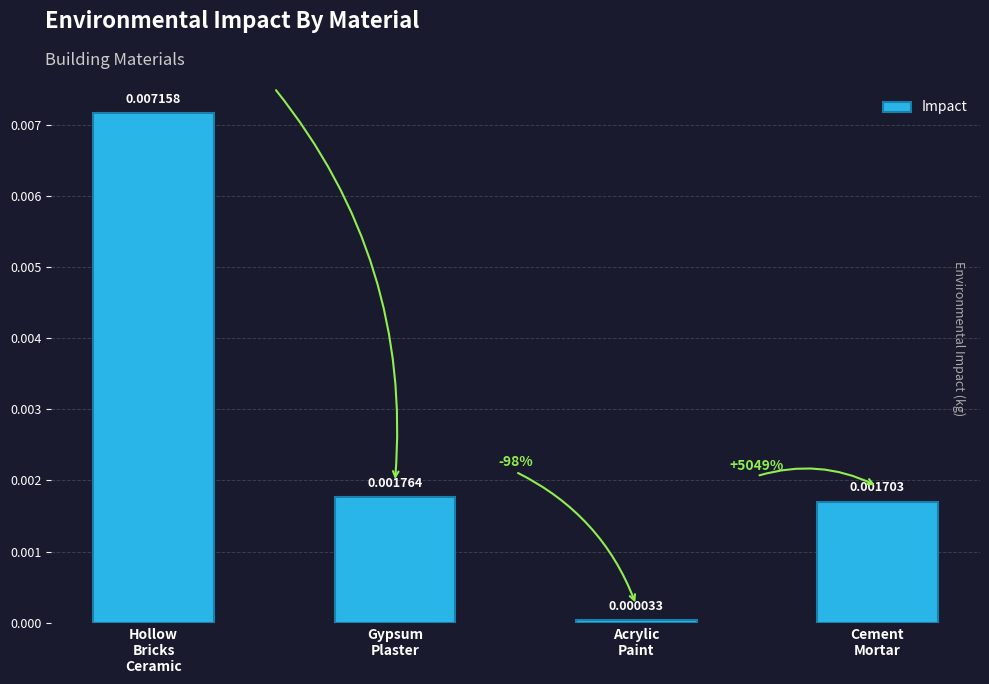

Which has a higher value, Hollow
Bricks
Ceramic or Gypsum
Plaster?

Hollow
Bricks
Ceramic